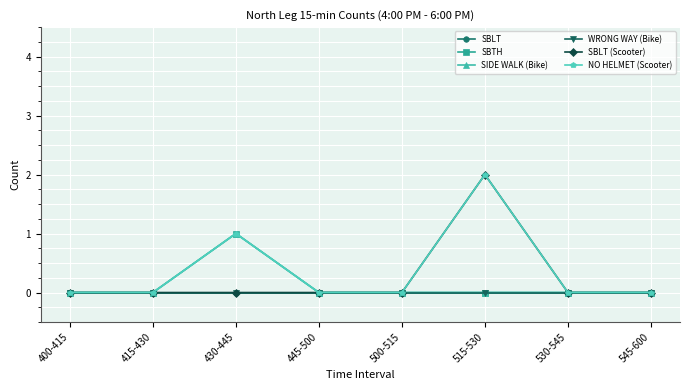

What are all the series names shown in the legend?

SBLT, SBTH, SIDE WALK (Bike), WRONG WAY (Bike), SBLT (Scooter), NO HELMET (Scooter)